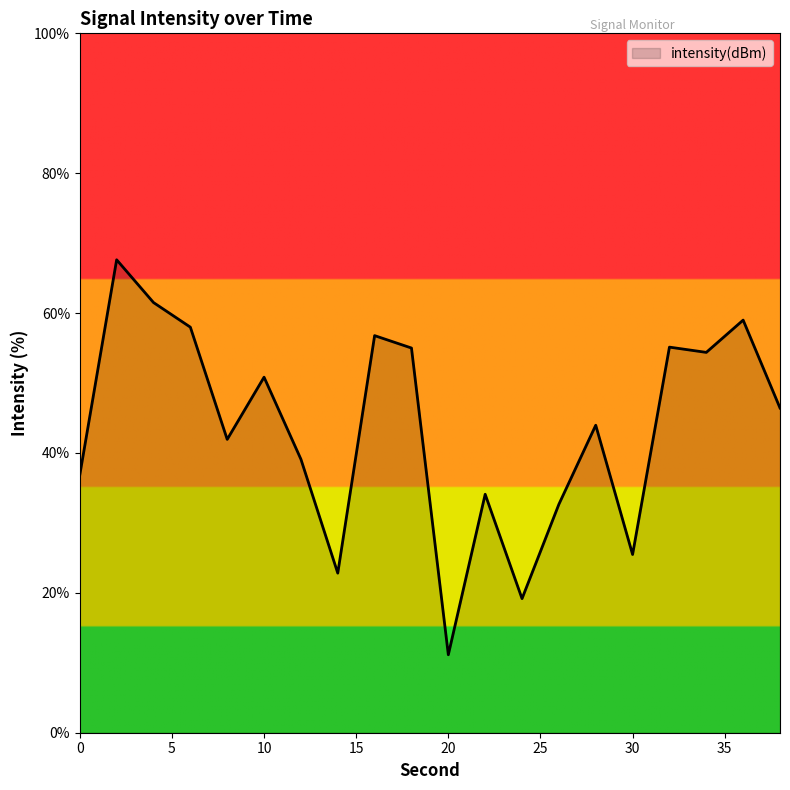

What is the difference between the maximum and minimum values?

56.5